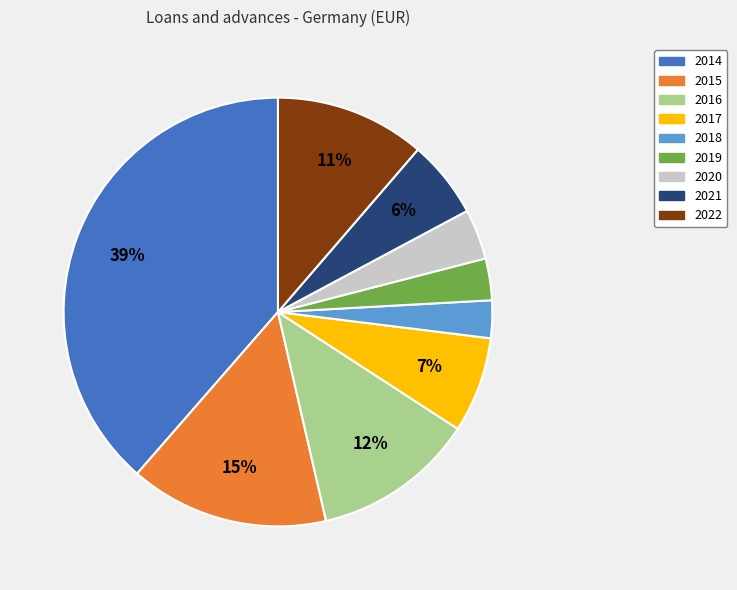

To the nearest percent, what is the combined percentage of 2021 and 2017?

13%